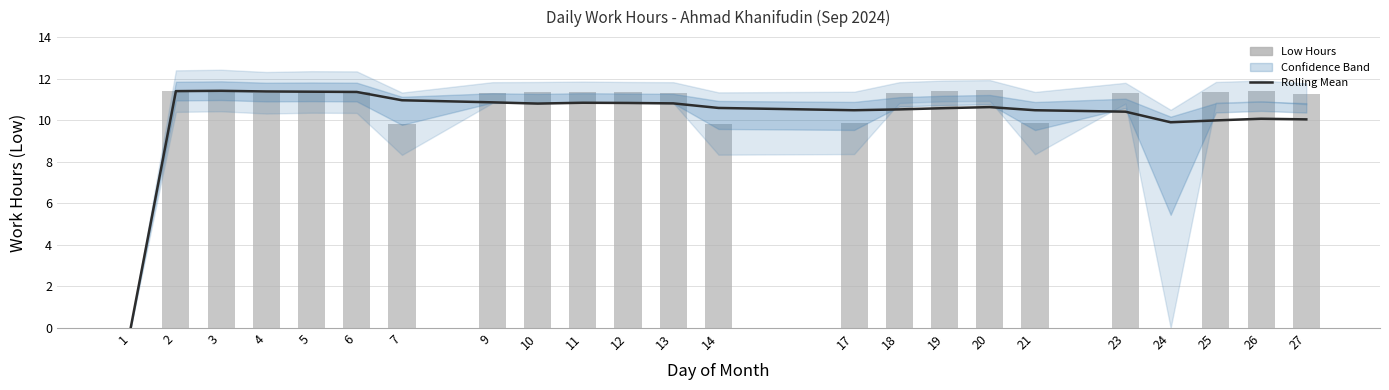

At which category is the sum across all series the highest?

3